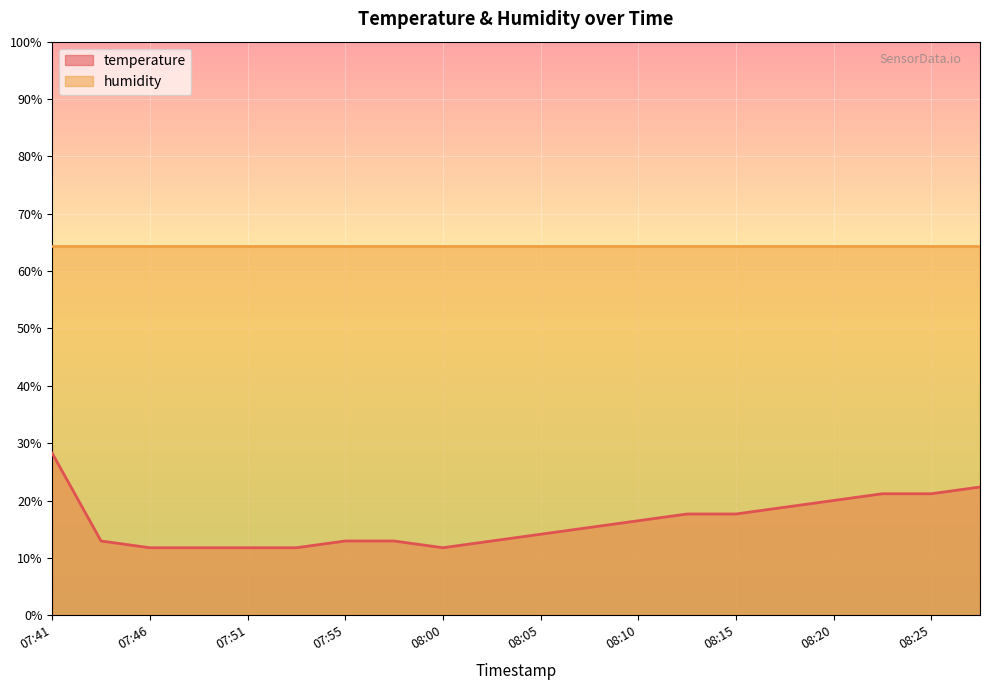

List the labels in order of value, largest first.

07:41, 08:27, 08:22, 08:25, 08:20, 08:17, 08:13, 08:15, 08:10, 08:08, 08:05, 07:43, 07:55, 07:58, 08:03, 07:46, 07:48, 07:51, 07:53, 08:00